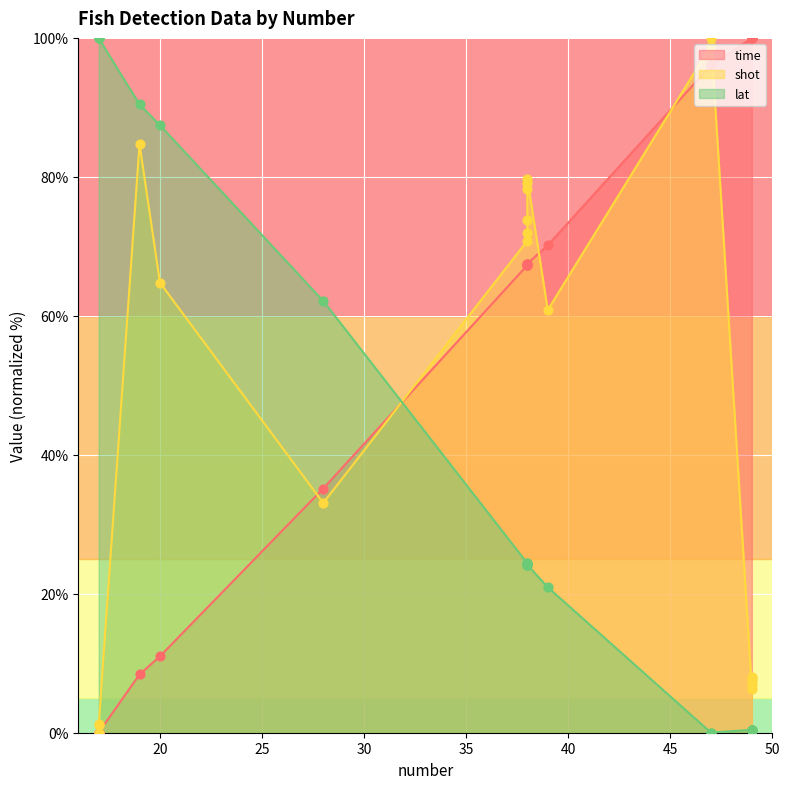

Which series reaches the minimum Y coordinate?

time